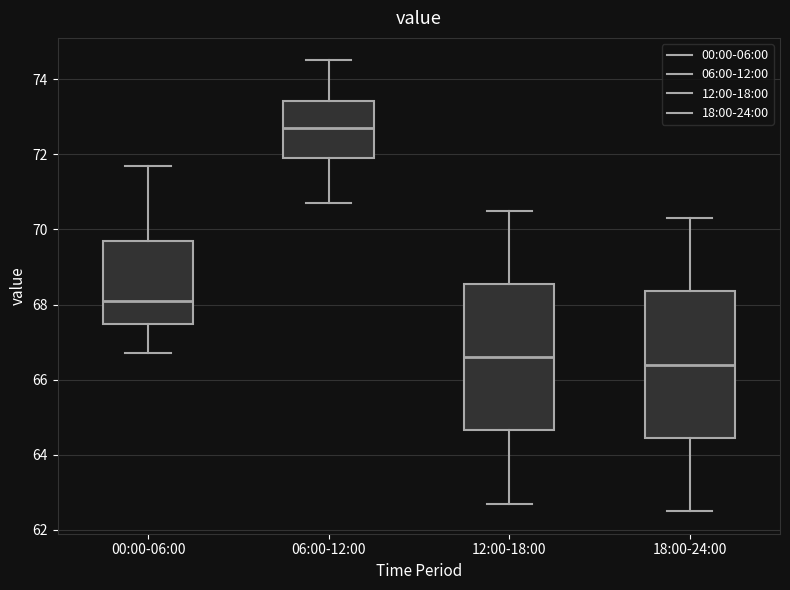

Reading left to right, read every box against the y-axis: the position of its median line, the range the box covers, and the ends of its whiskers. The values are not printed on the chart, so give them approximately, as read against the axis.

00:00-06:00: median 68.2, box 67.4 to 69.8, whiskers 66.8 to 71.8
06:00-12:00: median 72.8, box 72.0 to 73.4, whiskers 70.8 to 74.6
12:00-18:00: median 66.6, box 64.6 to 68.6, whiskers 62.8 to 70.6
18:00-24:00: median 66.4, box 64.4 to 68.4, whiskers 62.6 to 70.4